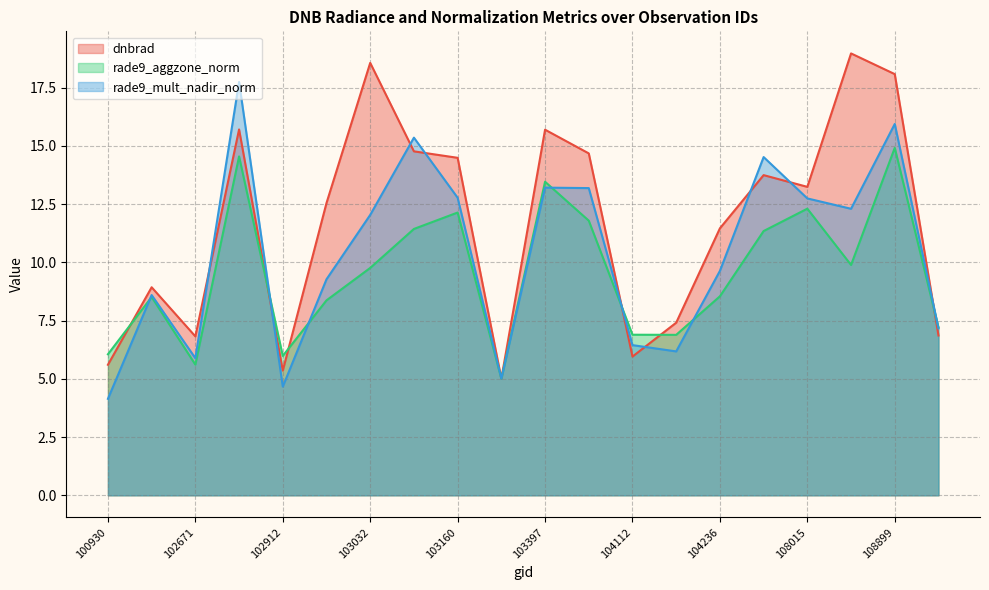

What is the minimum value shown in the chart?

4.1